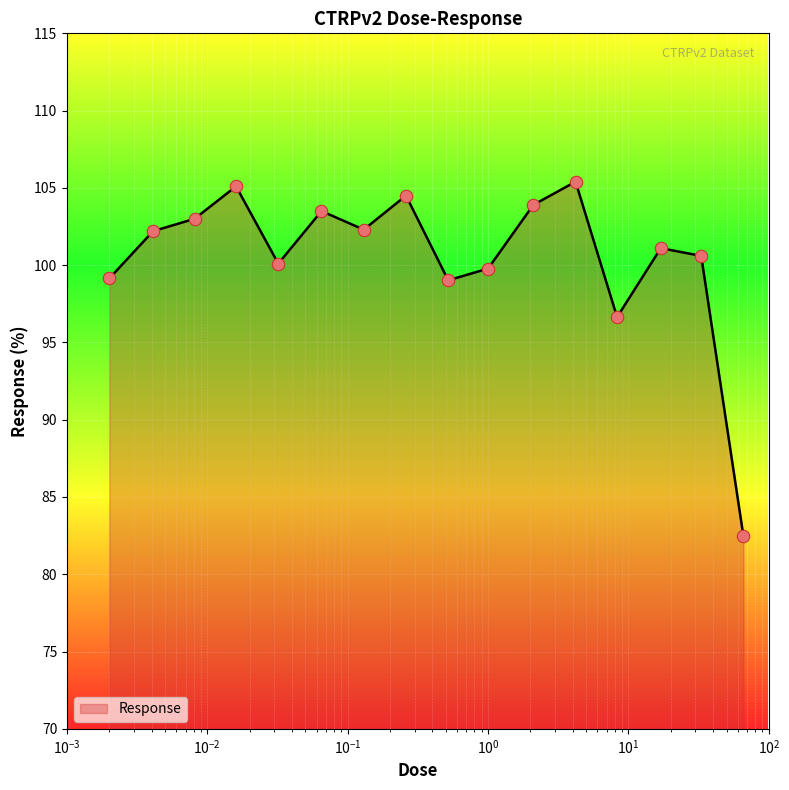

What is the minimum value shown in the chart?

82.5